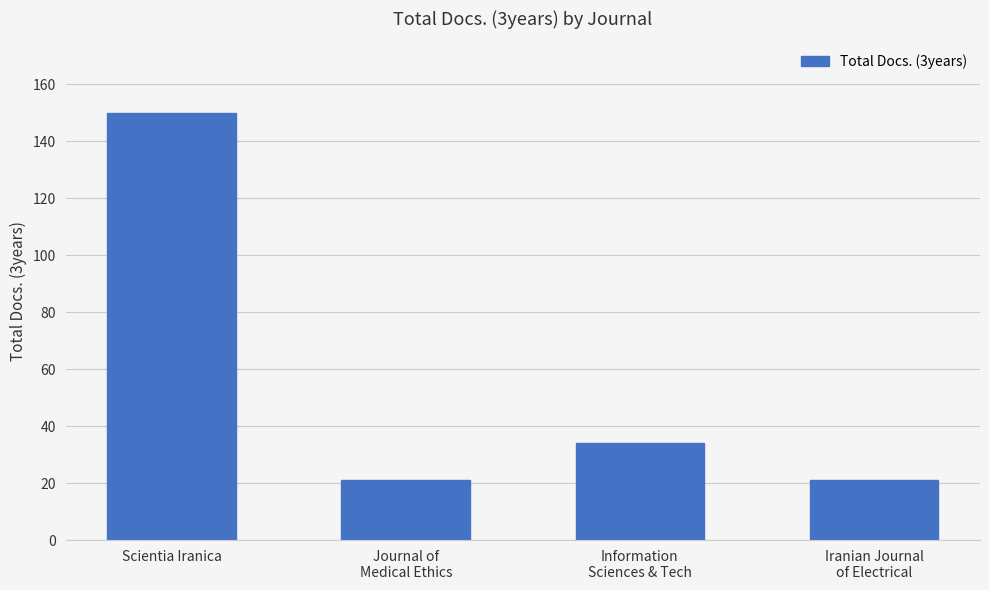

What is the label of the 1st bar from the right?

Iranian Journal
of Electrical